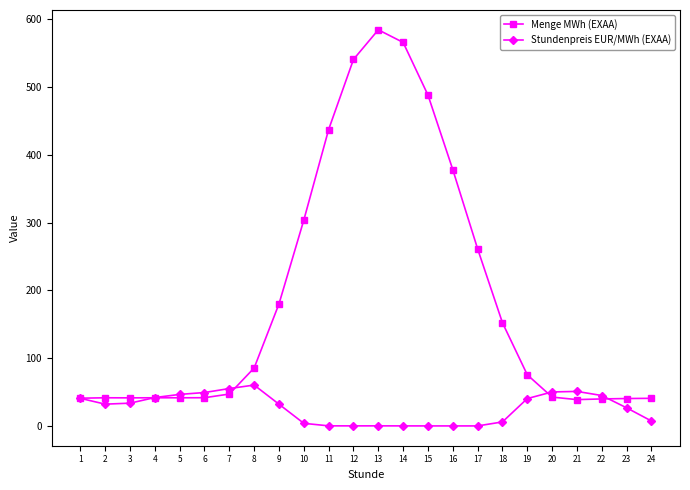

Which series has the widest spread of values?

Menge MWh (EXAA)